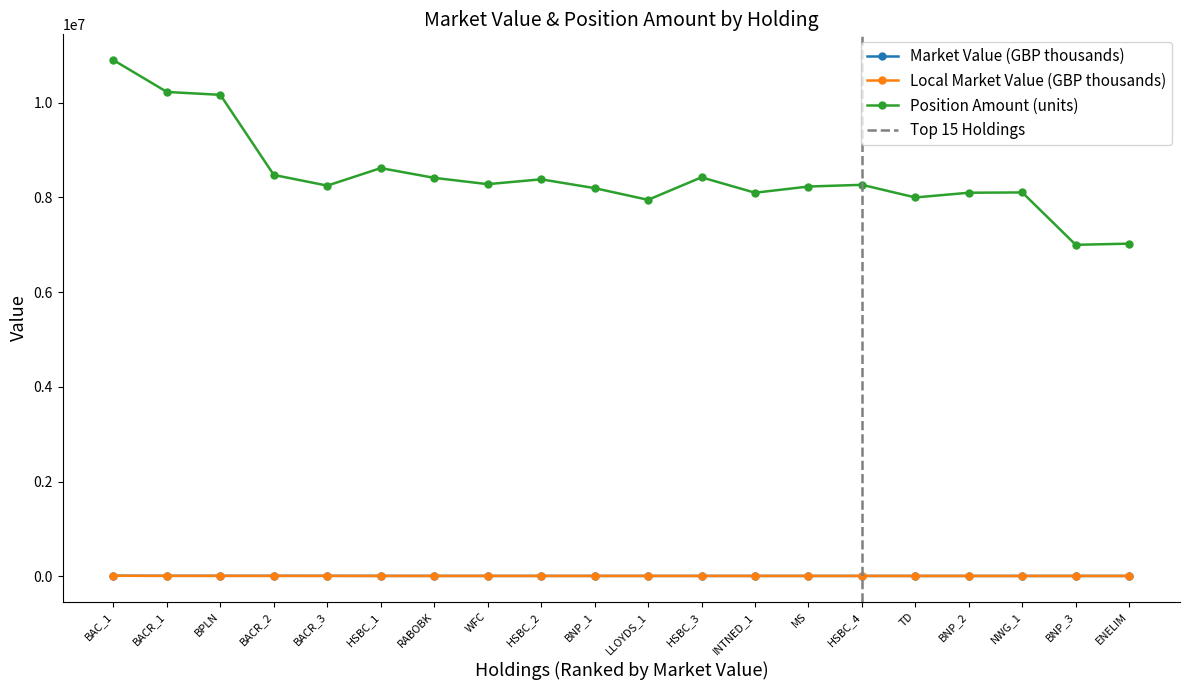

Is it true that Market Value (GBP thousands) equals 11351 at WFC?

False